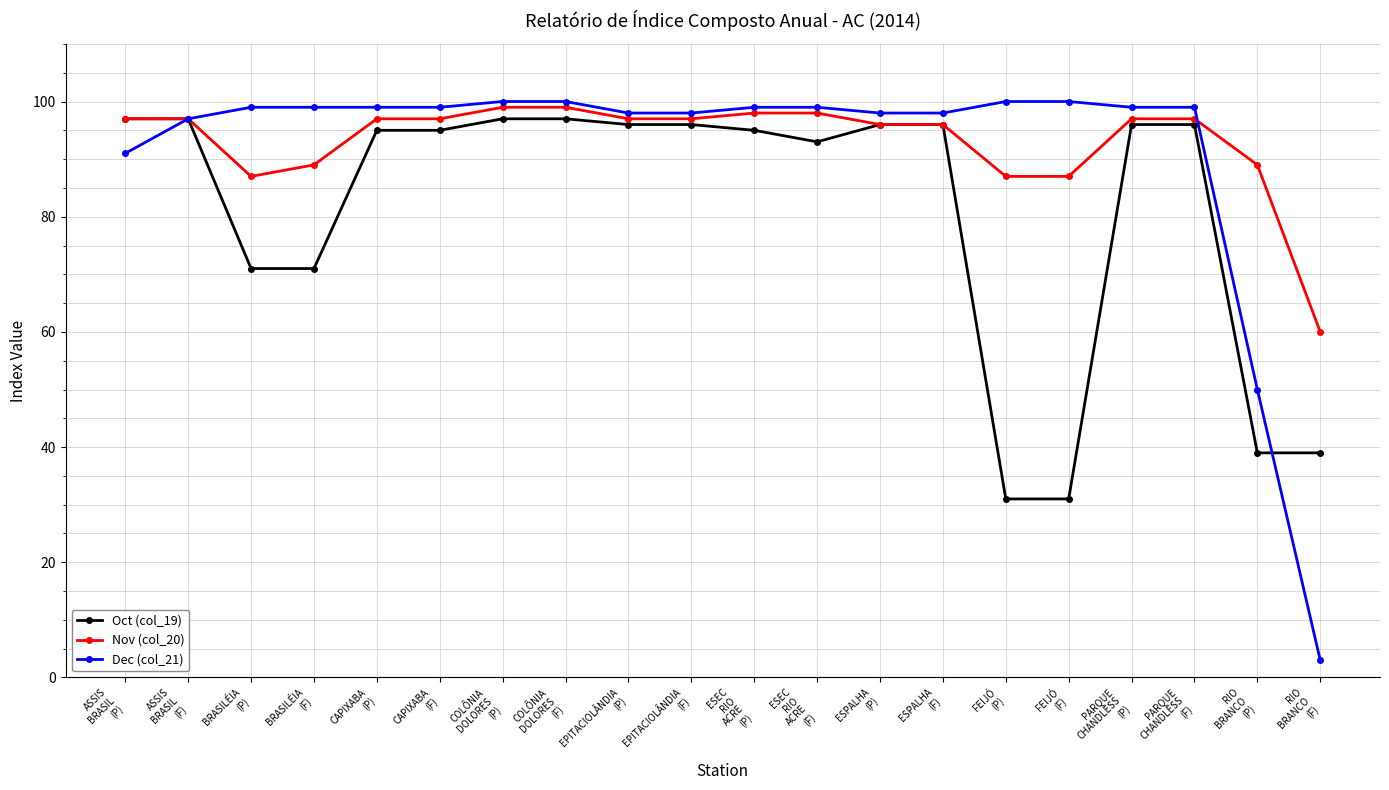

At how many categories does at least one series exceed 85?

19